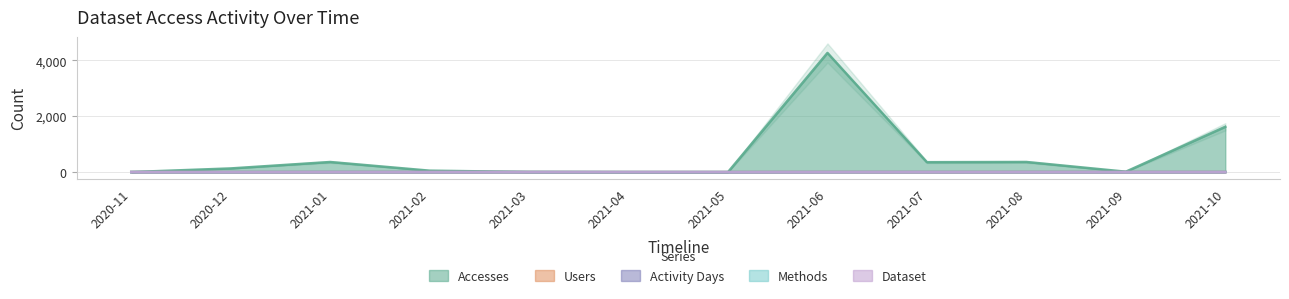

What is the highest value of the Accesses series?

4262